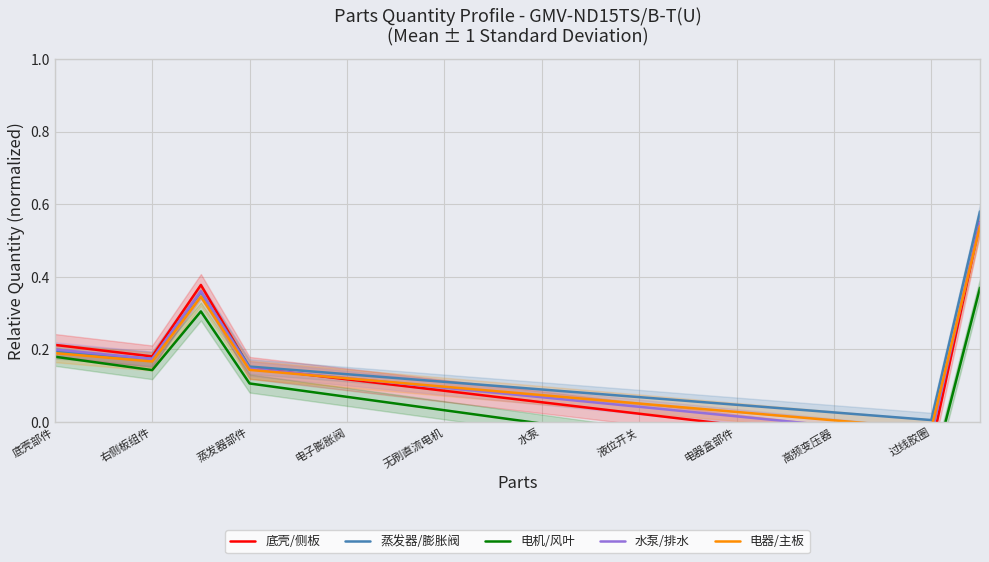

The value of 蒸发器/膨胀阀 at 过线胶圈 is 0.0. True or false?

True